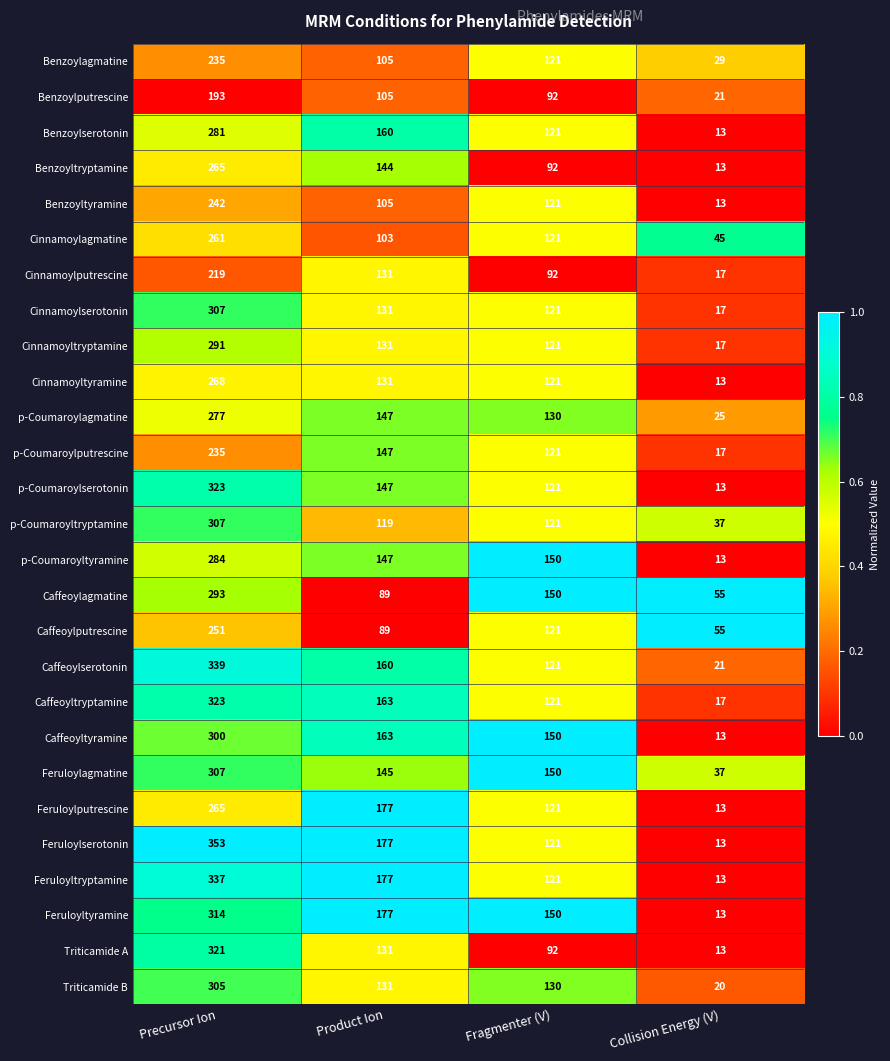

Which series has the largest total across all categories?

Feruloylserotonin